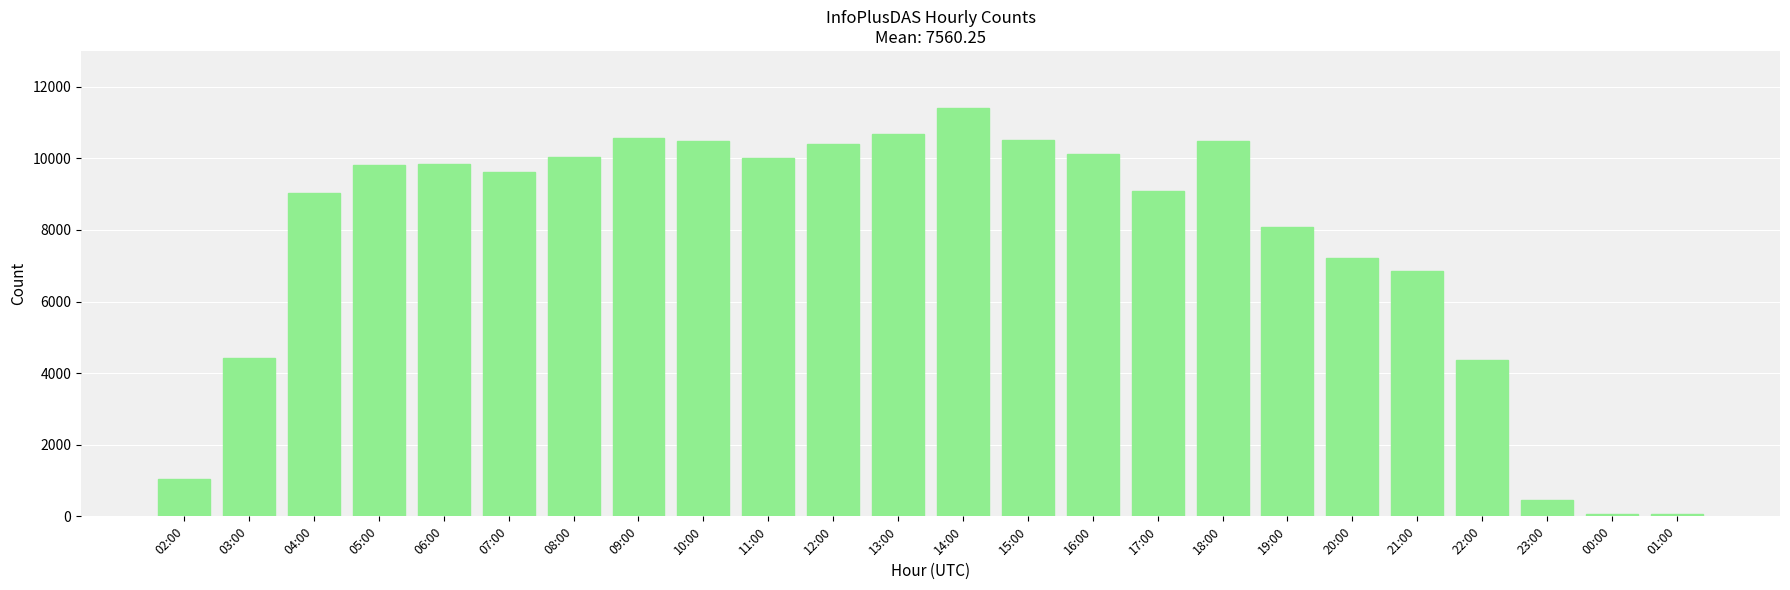

True or false: the data shows 9082 at 17:00.

True